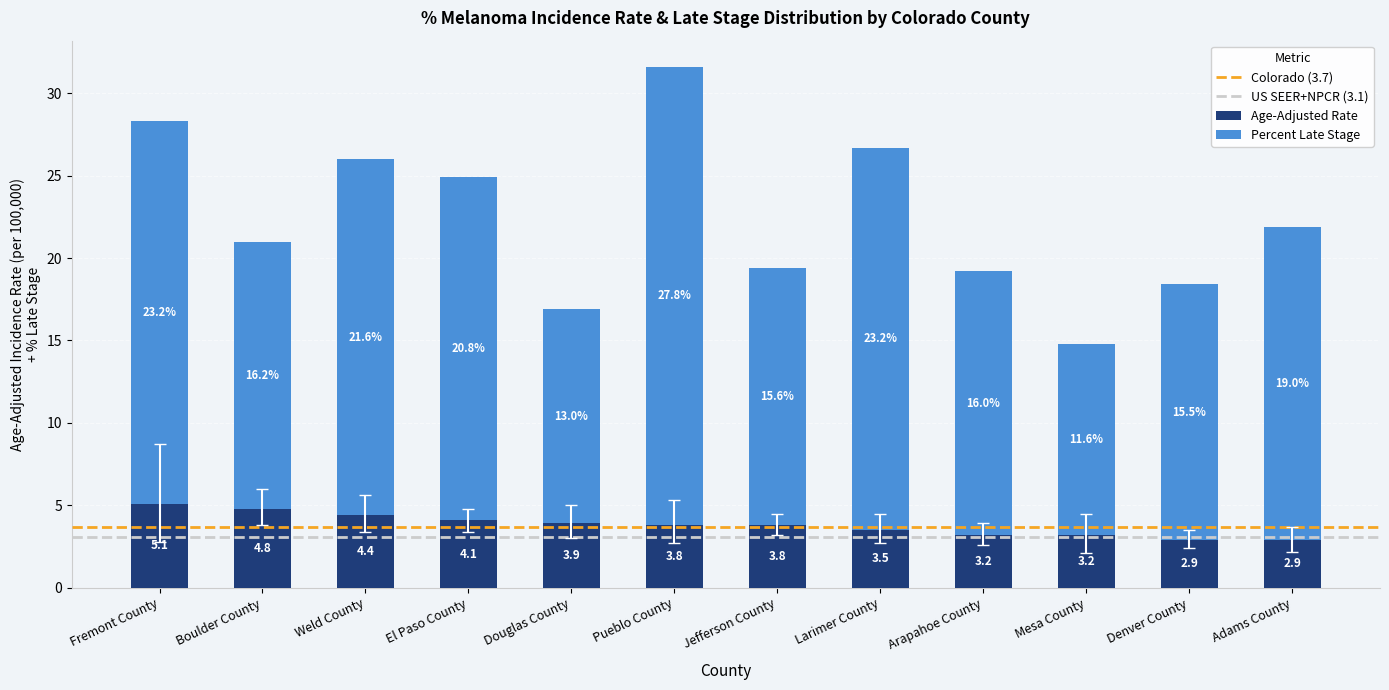

At which category is the sum across all series the highest?

Pueblo County